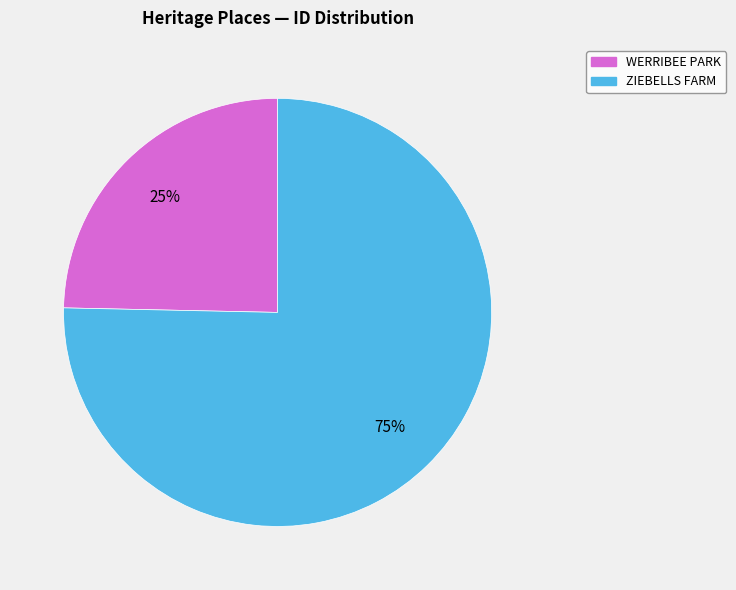

Rank the categories by value from highest to lowest.

ZIEBELLS FARM, WERRIBEE PARK